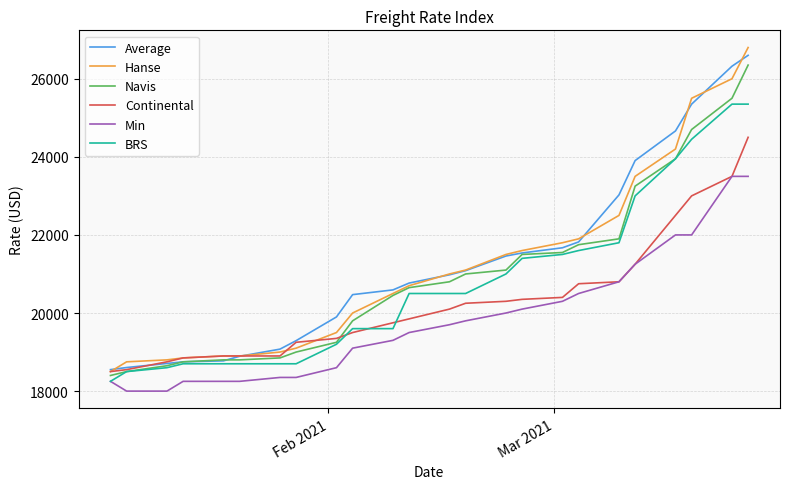

Is this an area chart (filled region under the line)?

No